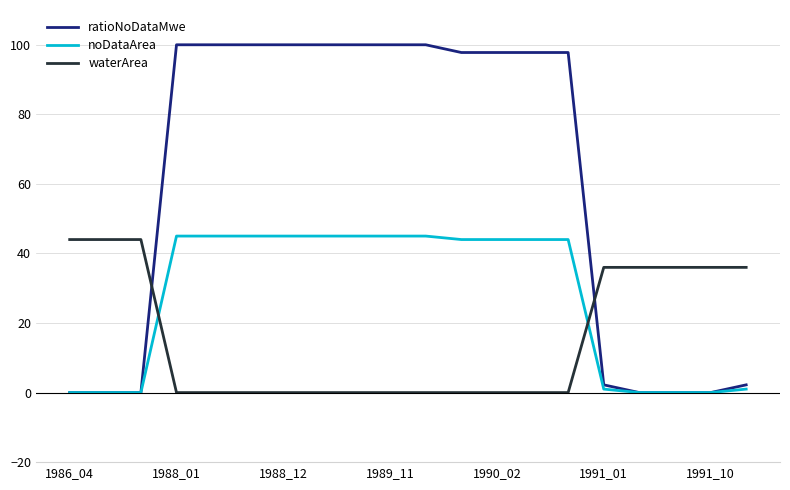

Which series ends up on top after the final intersection of waterArea and ratioNoDataMwe?

waterArea